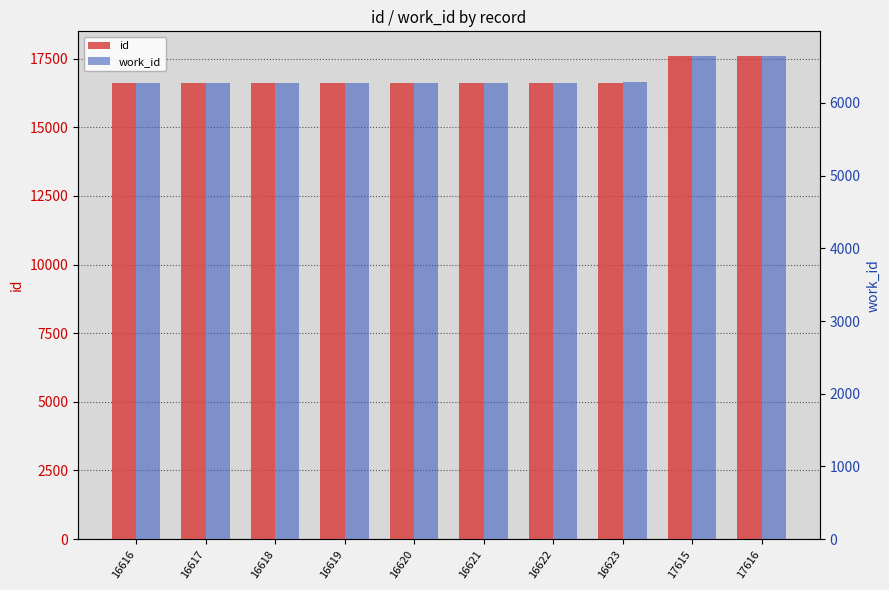

Reading left to right, extract all data points from this chart.

id: 16616	16617	16618	16619	16620	16621	16622	16623	17615	17616
work_id: 6277	6278	6278	6279	6280	6281	6281	6282	6653	6653